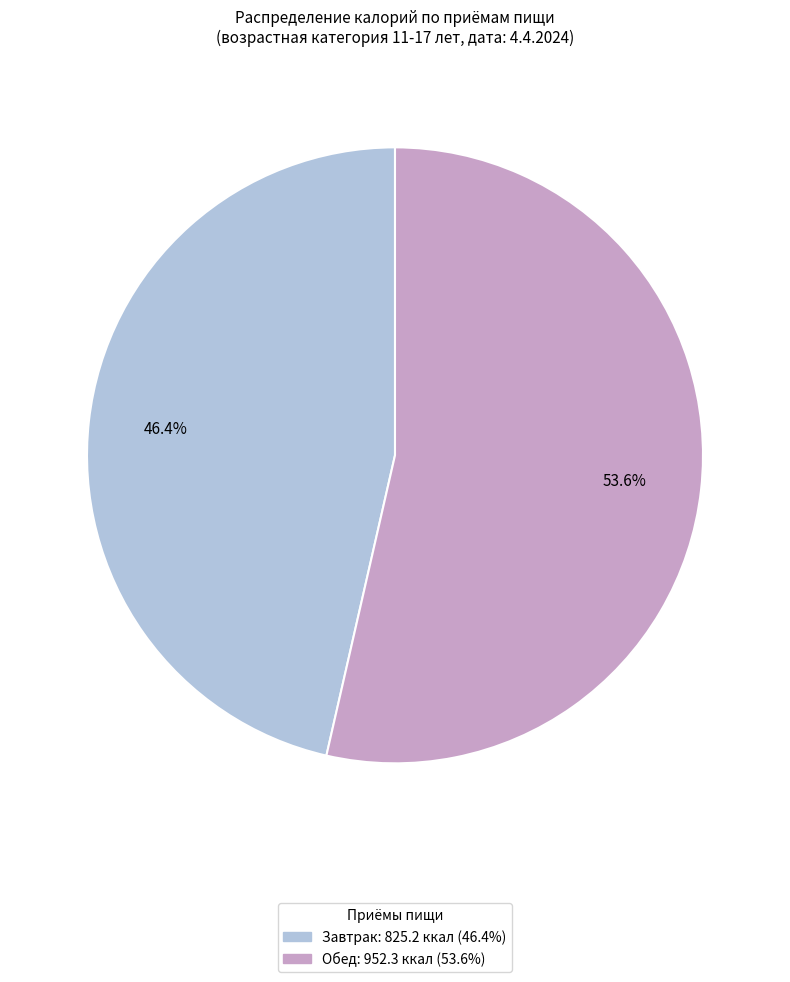

Which category has the biggest portion of the pie?

Обед